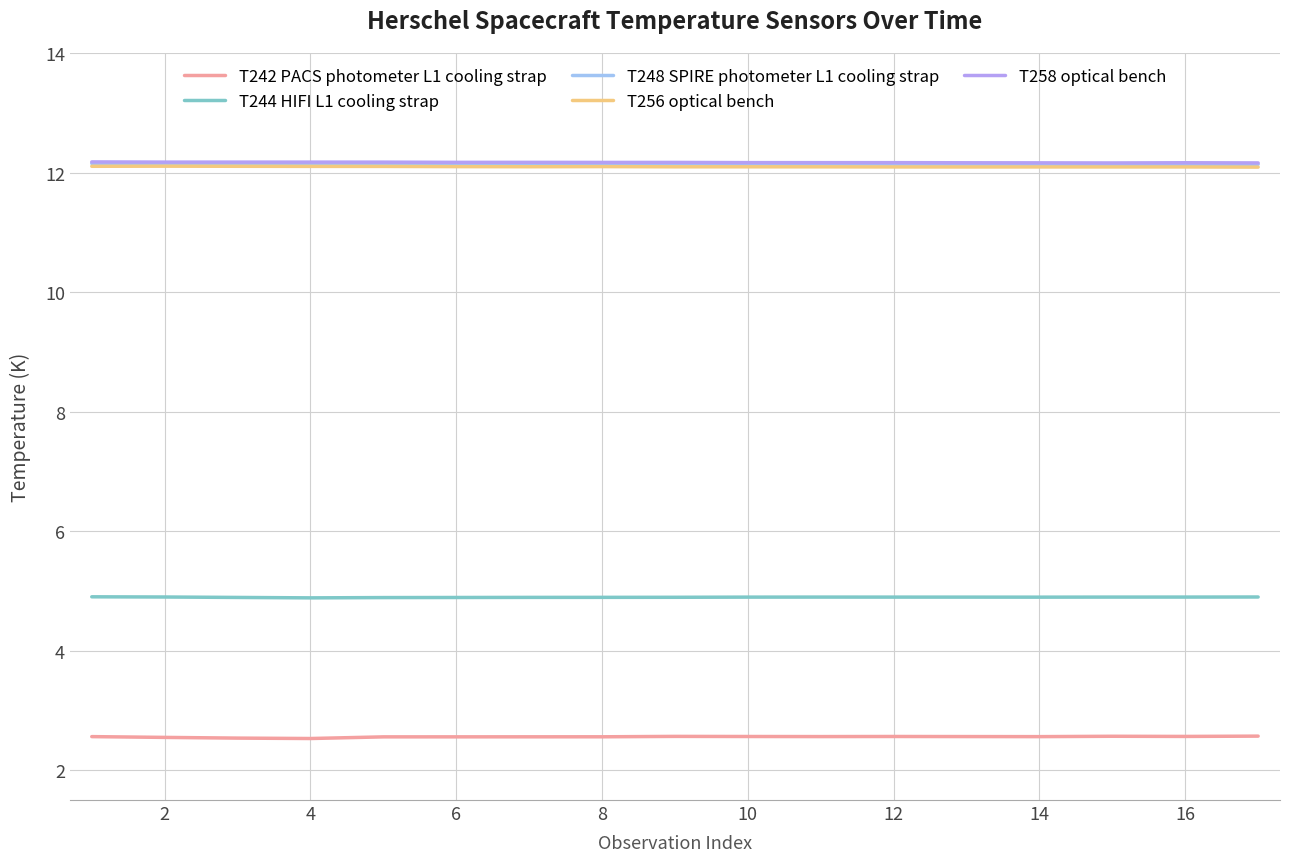

How many T242 PACS photometer L1 cooling strap values are between 2 and 3?

17